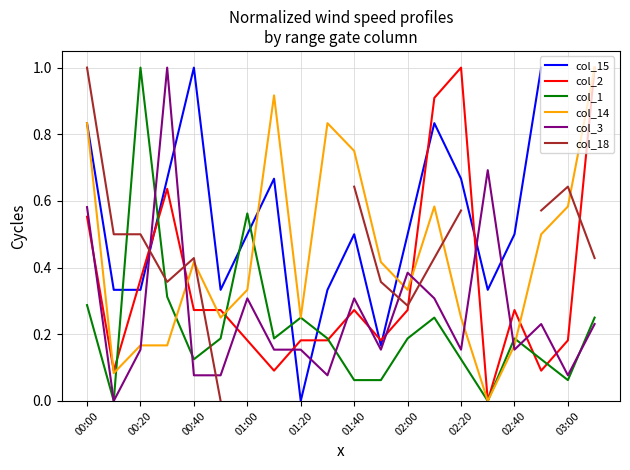

Is the value of col_14 at 01:40 greater than the value of col_3 at 01:40?

Yes